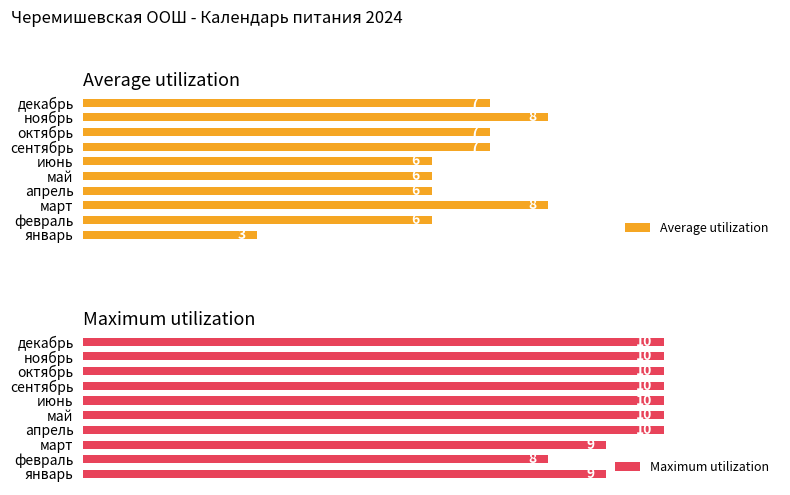

What is the value of the Average utilization bar at the 3rd from the left?

8